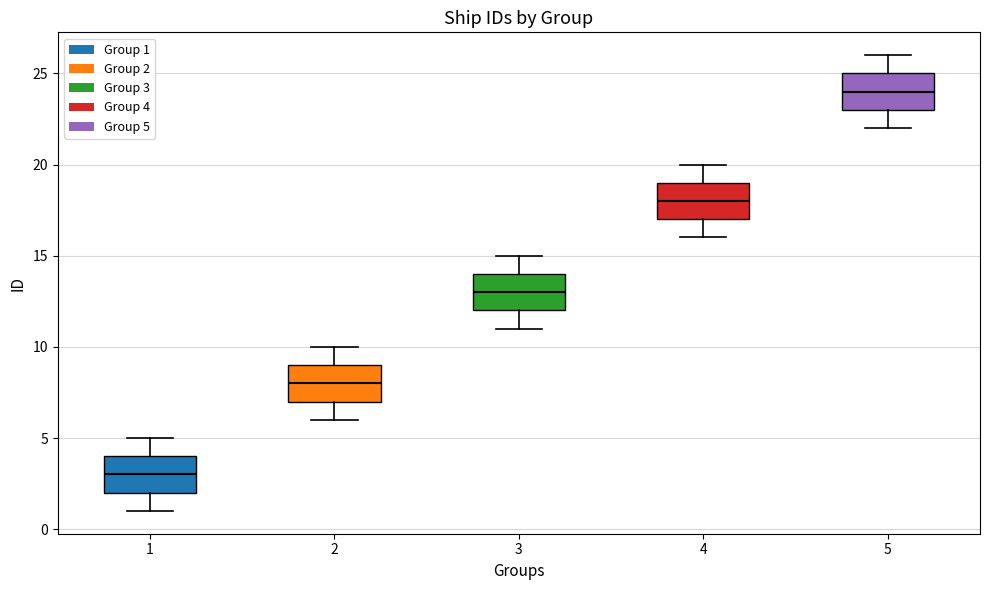

Reading left to right, read every box against the y-axis: the position of its median line, the range the box covers, and the ends of its whiskers. The values are not printed on the chart, so give them approximately, as read against the axis.

1: median 3, box 2 to 4, whiskers 1 to 5
2: median 8, box 7 to 9, whiskers 6 to 10
3: median 13, box 12 to 14, whiskers 11 to 15
4: median 18, box 17 to 19, whiskers 16 to 20
5: median 24, box 23 to 25, whiskers 22 to 26